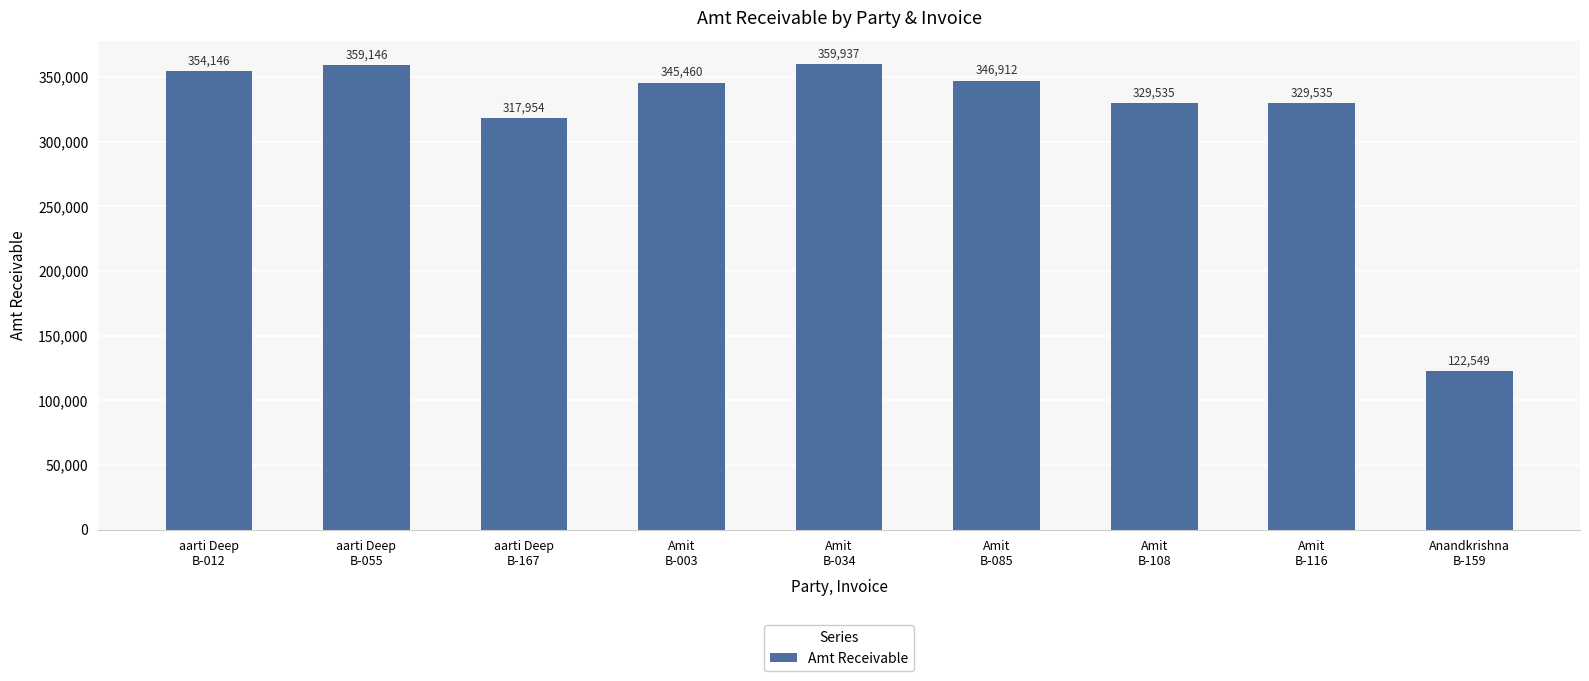

What is the average value?

318353